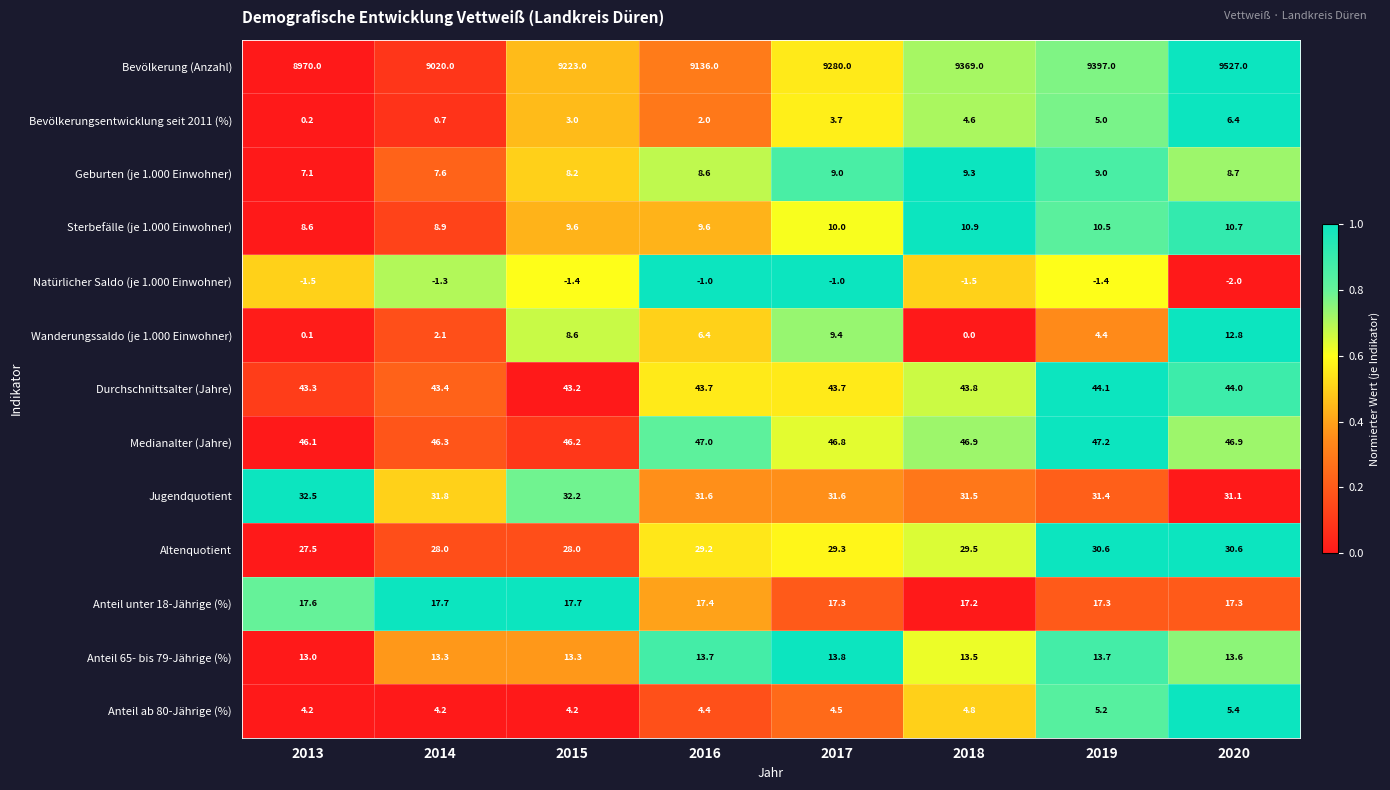

What is the maximum value shown in the chart?

9527.0